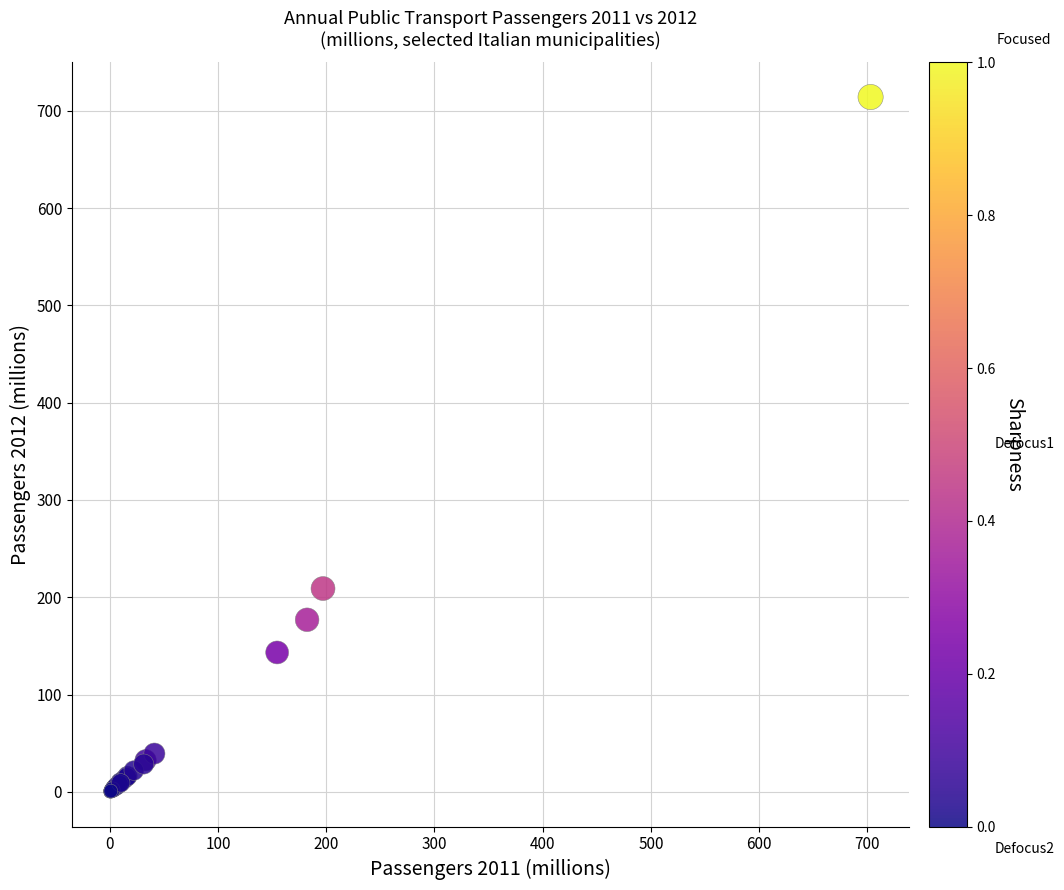

What Y value in the scatter plot is closest to 357?

209.0